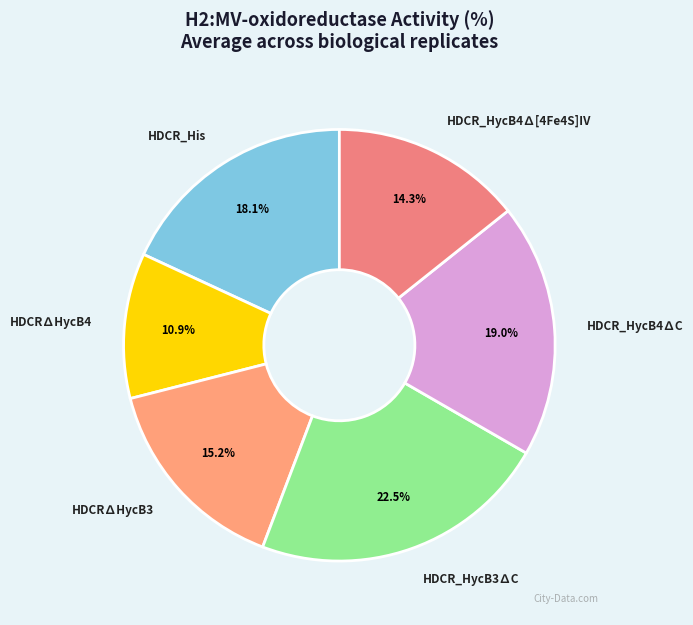

Count the number of slices in the pie.

6